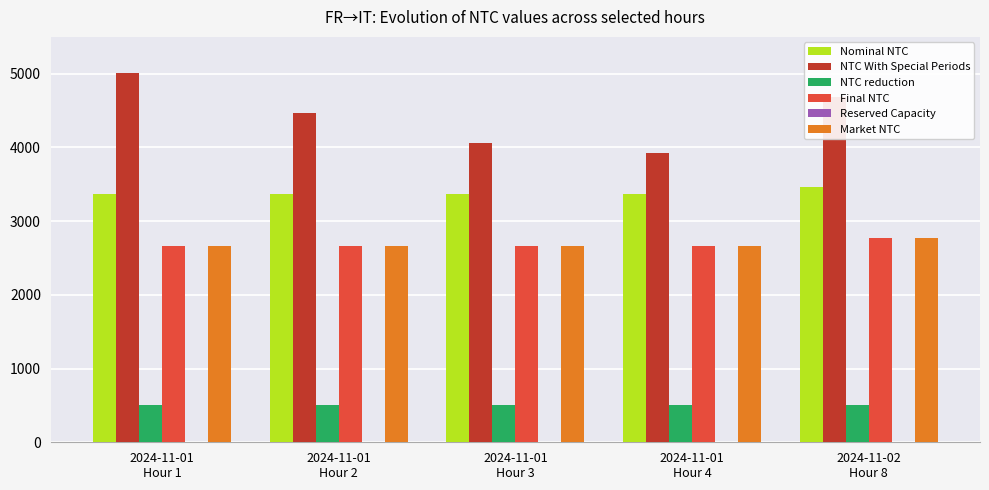

What is the highest value of the Market NTC series?

2766